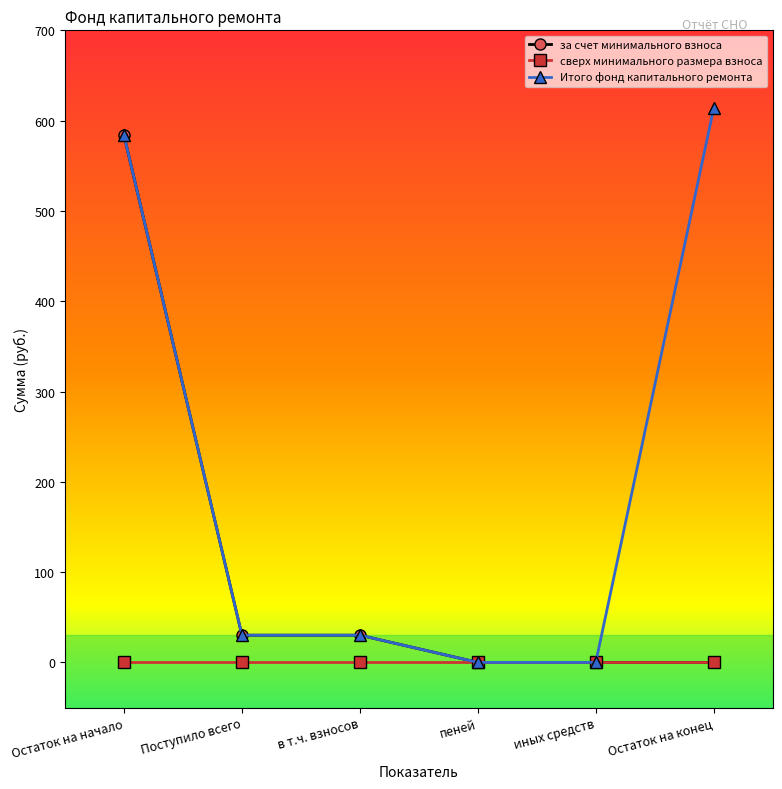

Read the за счет минимального взноса value at Поступило всего.

30.1